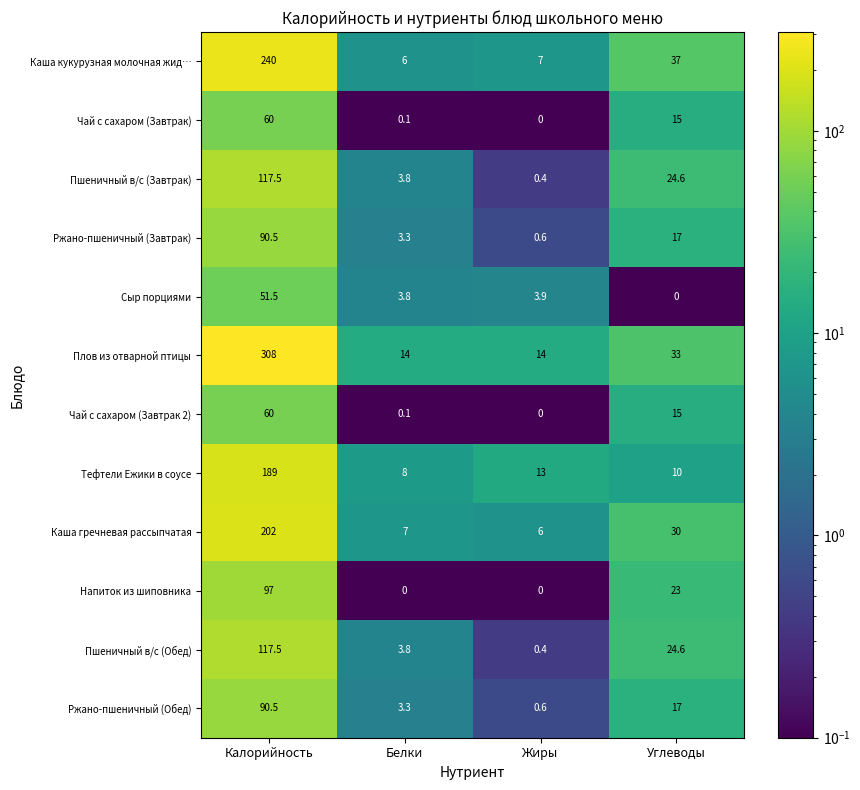

What is the sum of all Каша кукурузная молочная жид… values?

290.0